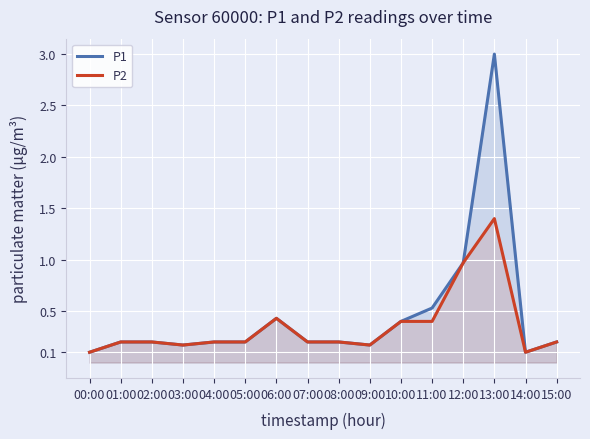

At which category is the sum across all series the highest?

13:00